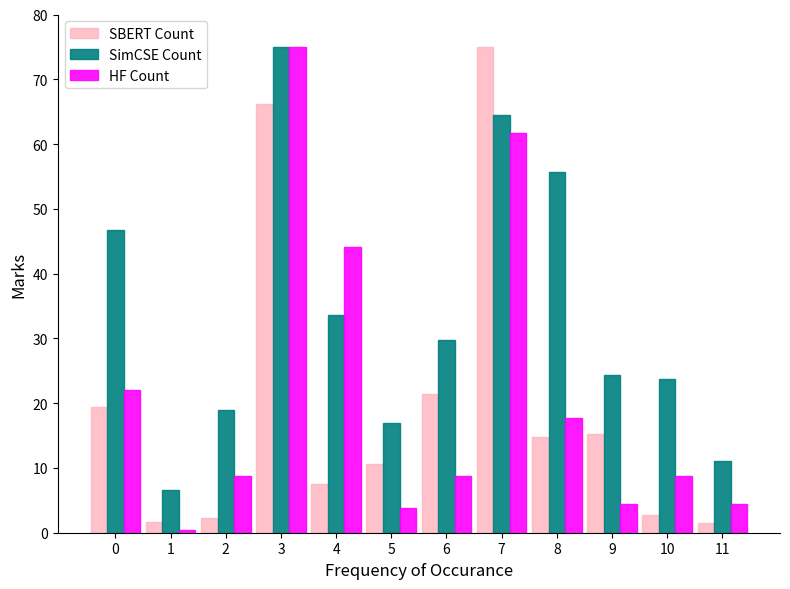

At 5, list the series in order from smallest to largest.

HF Count, SBERT Count, SimCSE Count